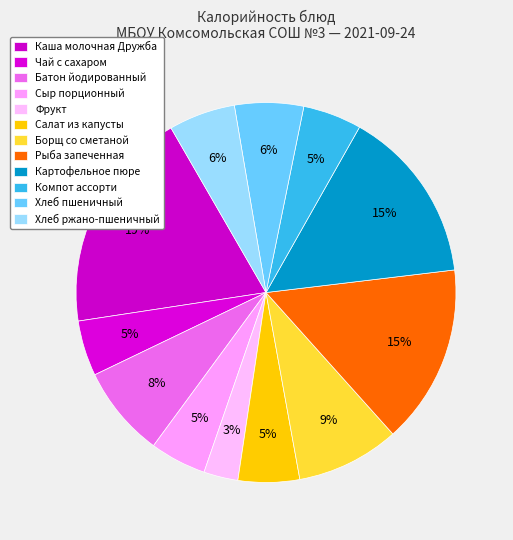

How many segments does this pie chart have?

12